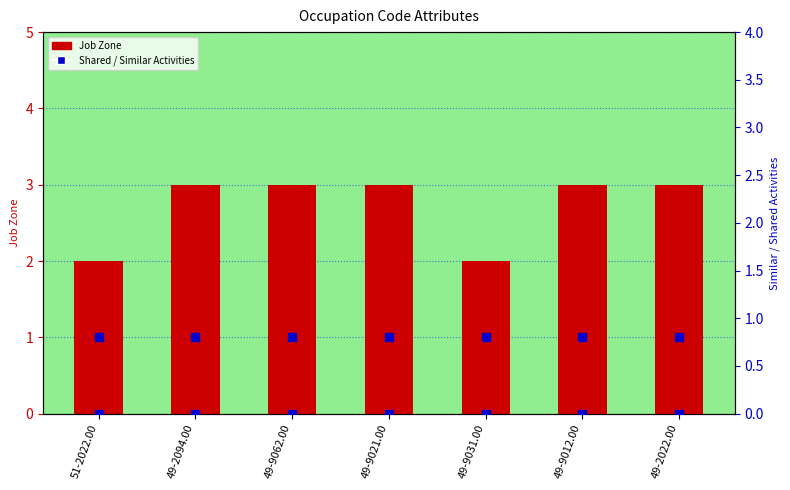

Which series contains the lowest Y value?

Similar Activities